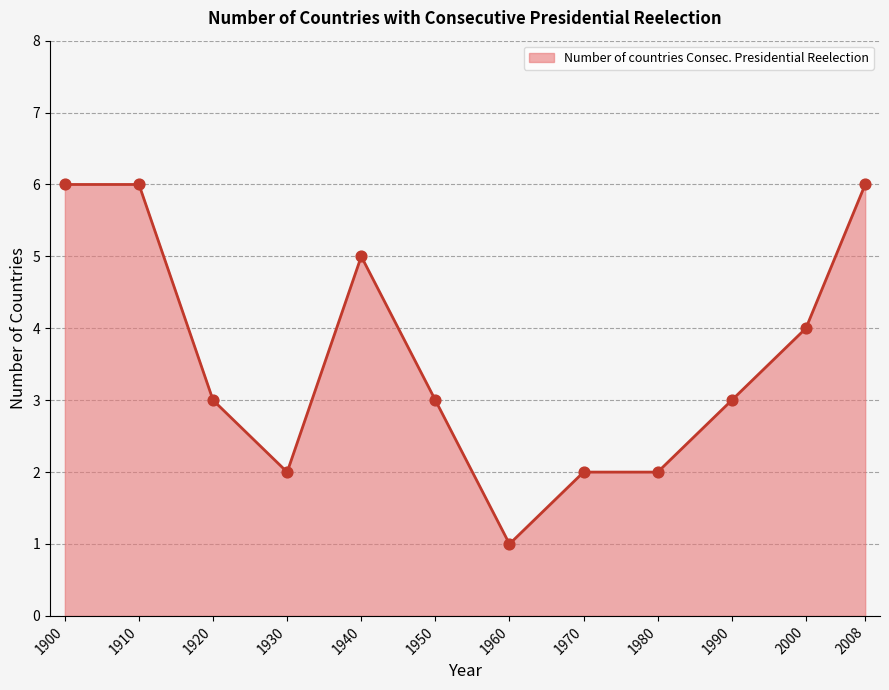

Between 1920 and 1960, which is larger?

1920